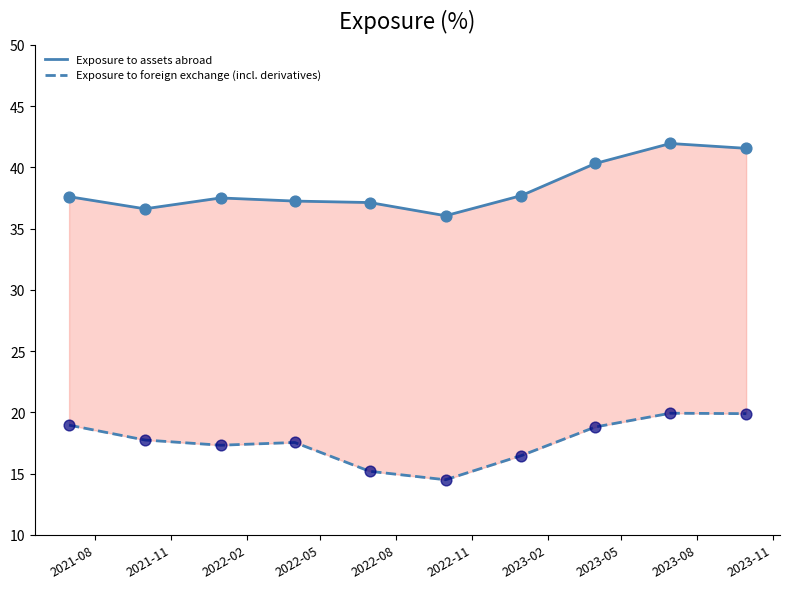

Which series contains the lowest Y value?

Exposure to foreign exchange (incl. derivatives)